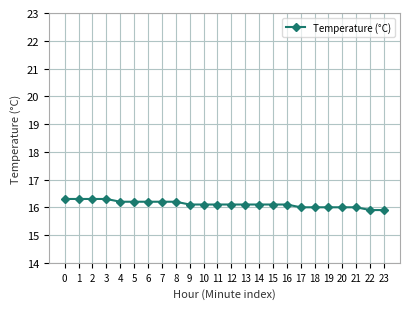

Which has a higher value, 1 or 22?

1